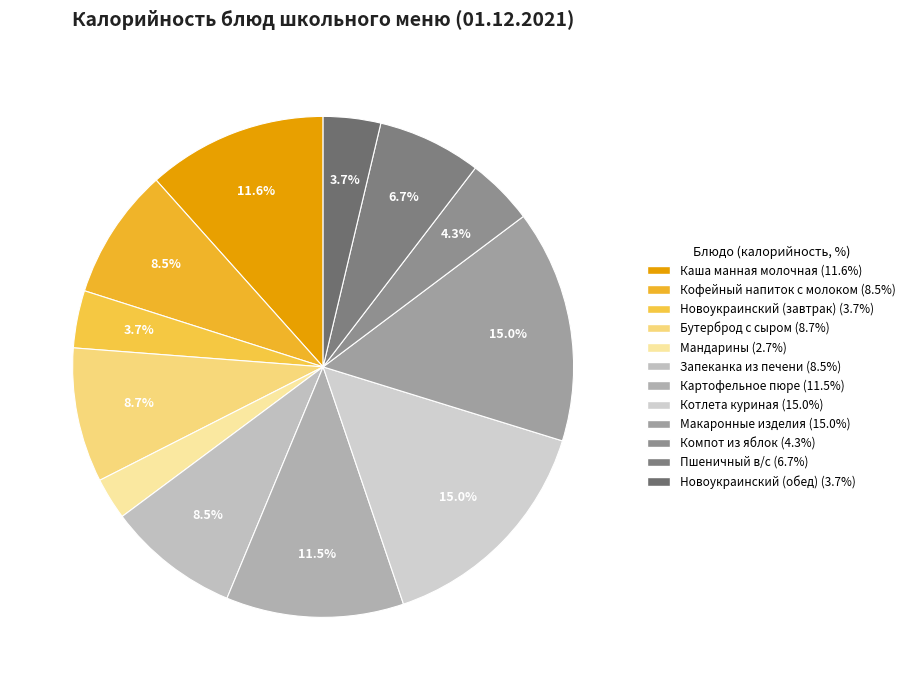

To the nearest percent, what is the difference between the largest and smallest slice percentages?

12%